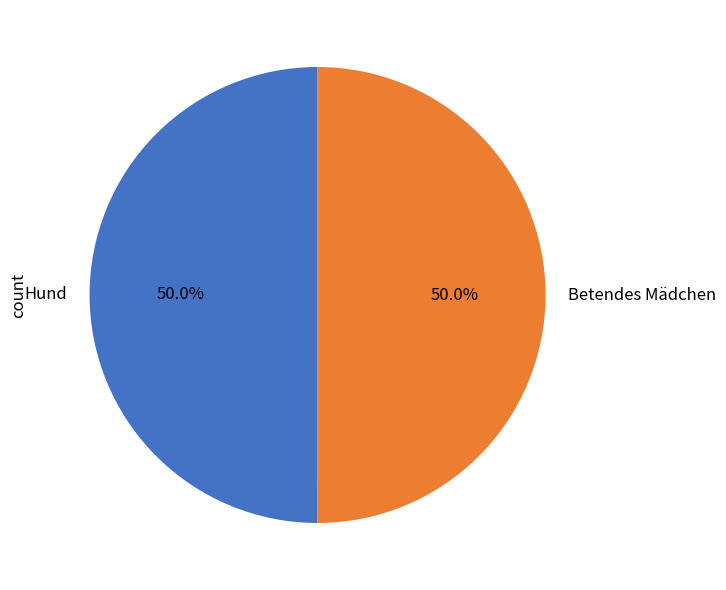

What is the ratio of the value at Hund to the value at Betendes Mädchen?

1.0